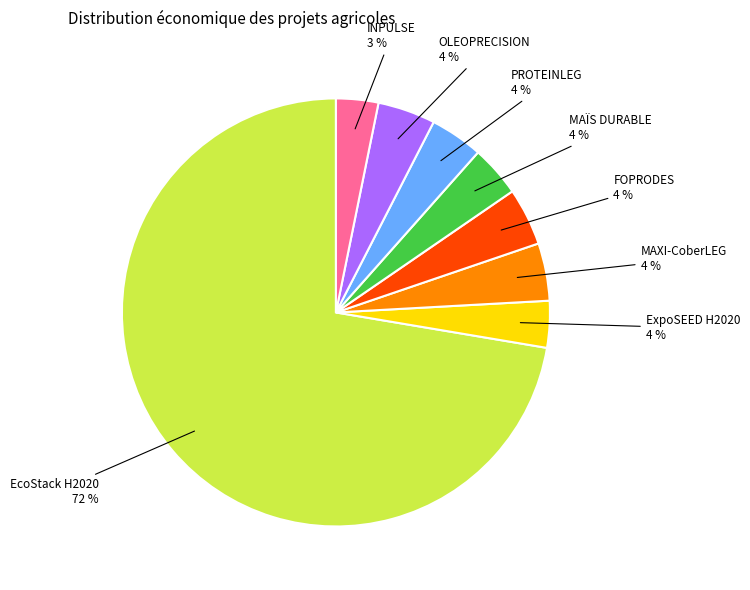

Which slice is the largest?

EcoStack H2020